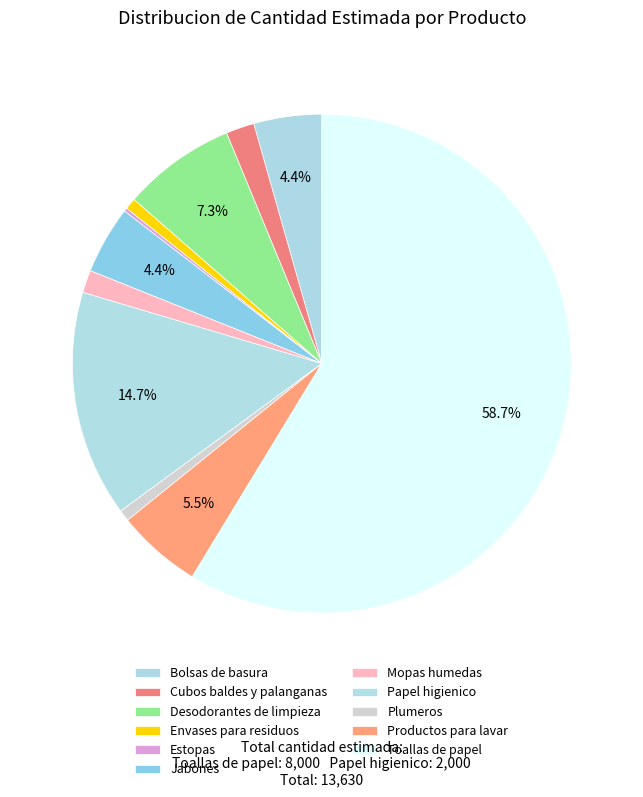

To the nearest percent, what percentage of the pie is Plumeros?

1%